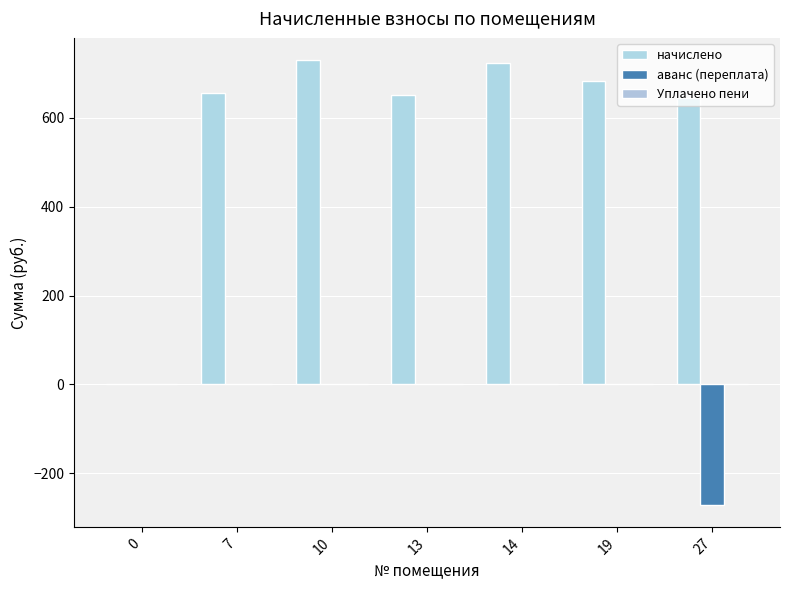

How many series are shown in this chart?

2